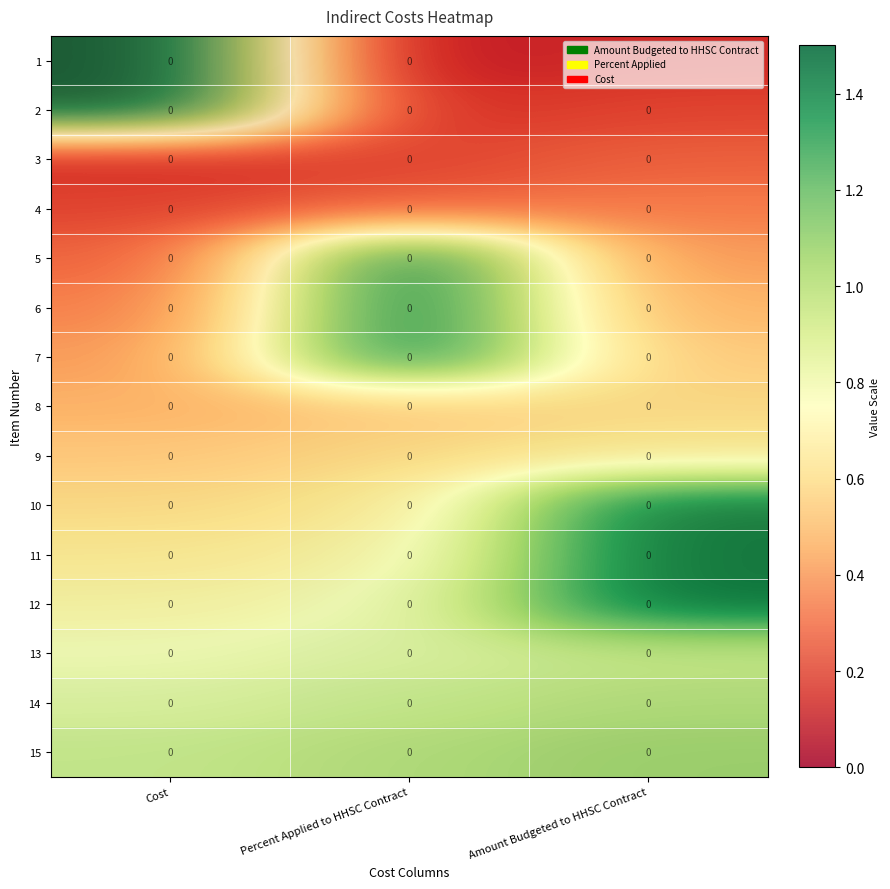

Between Percent Applied to HHSC Contract and Cost, which is larger?

Cost